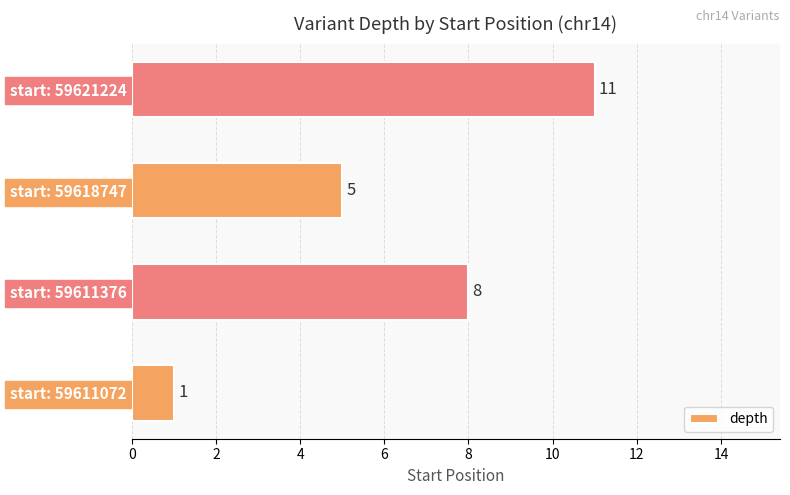

At which label is the value closest to 6?

start: 59618747